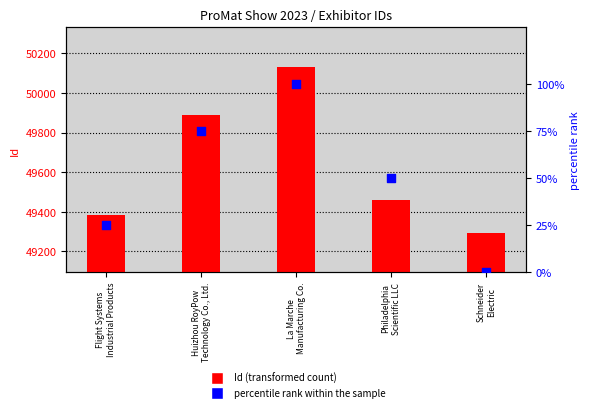

What is the total value across all series at La Marche
Manufacturing Co.?

50230